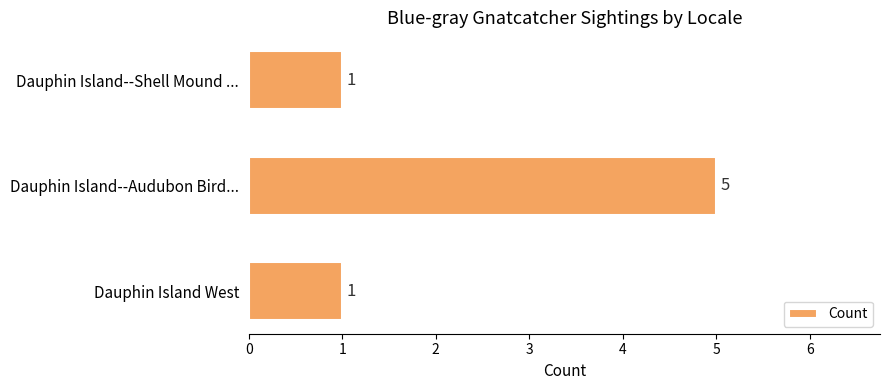

Approximately how many times larger is the value at Dauphin Island--Audubon Bird... compared to Dauphin Island West?

5.0